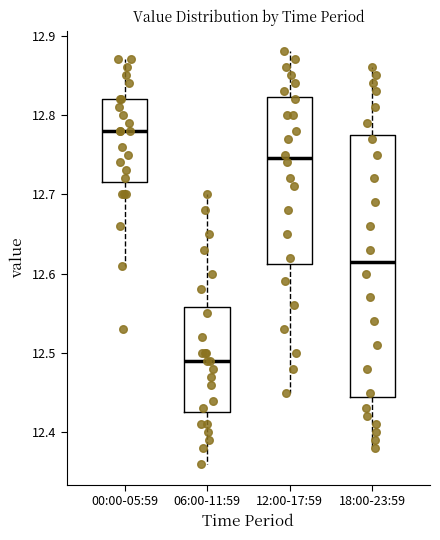

Reading left to right, transcribe this box plot: for each box, give where its median line is, the range the box spans, and where its two whiskers end, as read against the y-axis. The values are not printed on the chart, so give them approximately, as read against the axis.

00:00-05:59: median 12.78, box 12.72 to 12.82, whiskers 12.61 to 12.87
06:00-11:59: median 12.49, box 12.43 to 12.56, whiskers 12.36 to 12.70
12:00-17:59: median 12.75, box 12.61 to 12.82, whiskers 12.45 to 12.88
18:00-23:59: median 12.62, box 12.45 to 12.78, whiskers 12.38 to 12.86